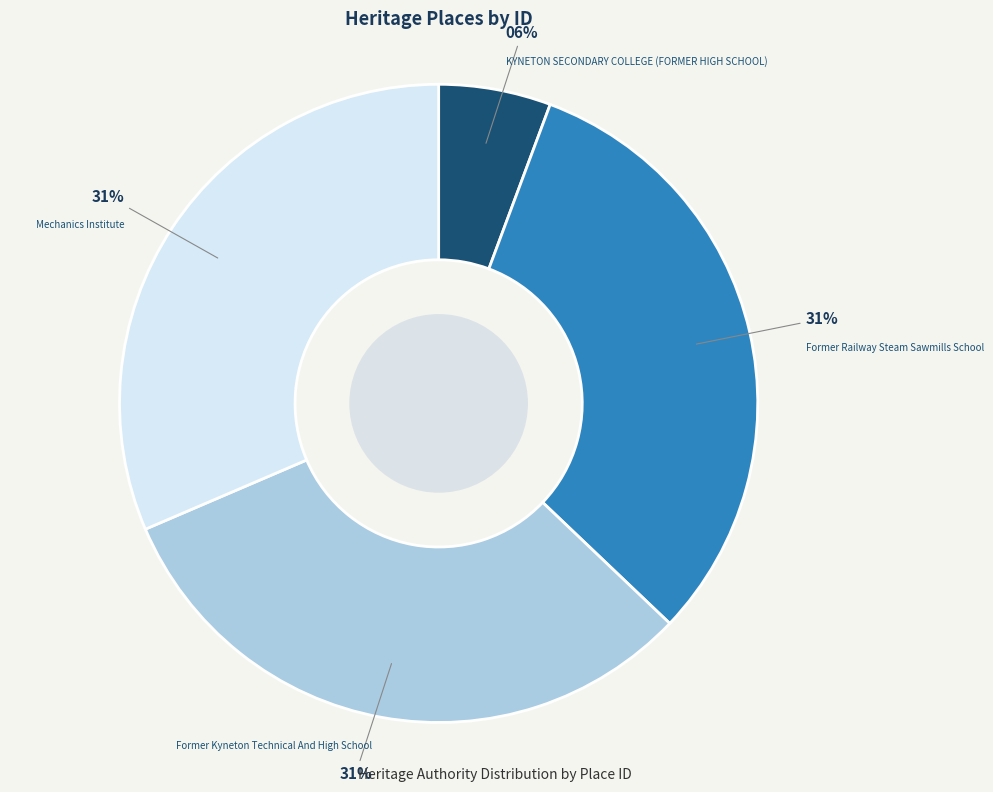

Which slice is the smallest?

KYNETON SECONDARY COLLEGE (FORMER HIGH SCHOOL)